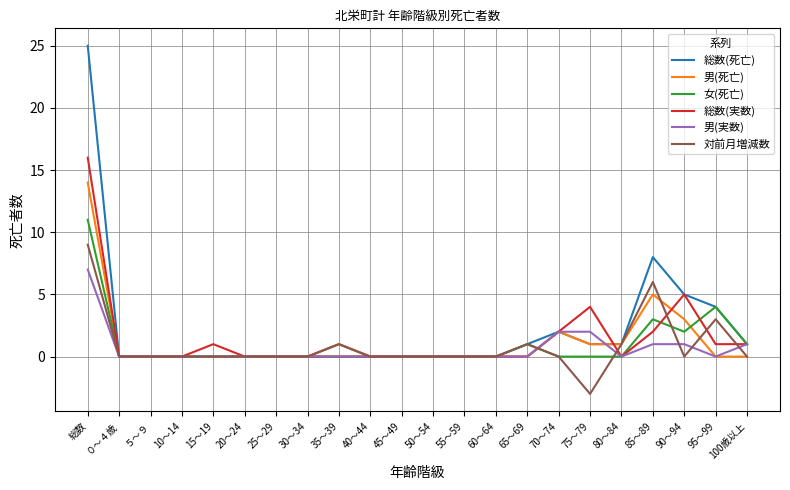

At which category is the sum across all series the highest?

総数